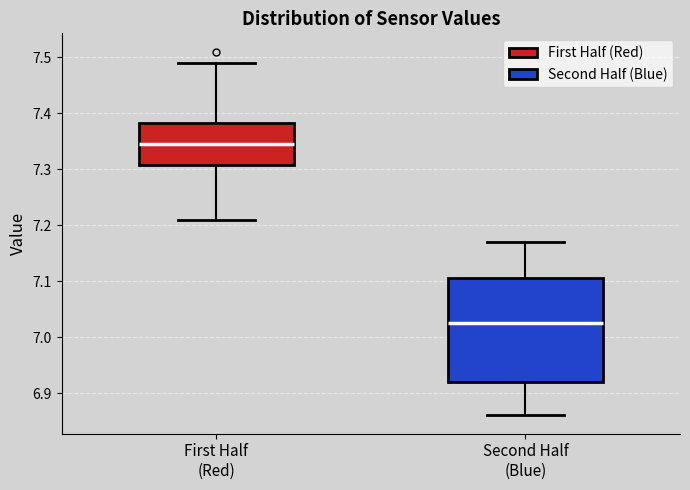

Where is the upper edge of the box for Second Half (Blue) on the y-axis? The values are not printed on the chart, so give them approximately, as read against the axis.

7.11